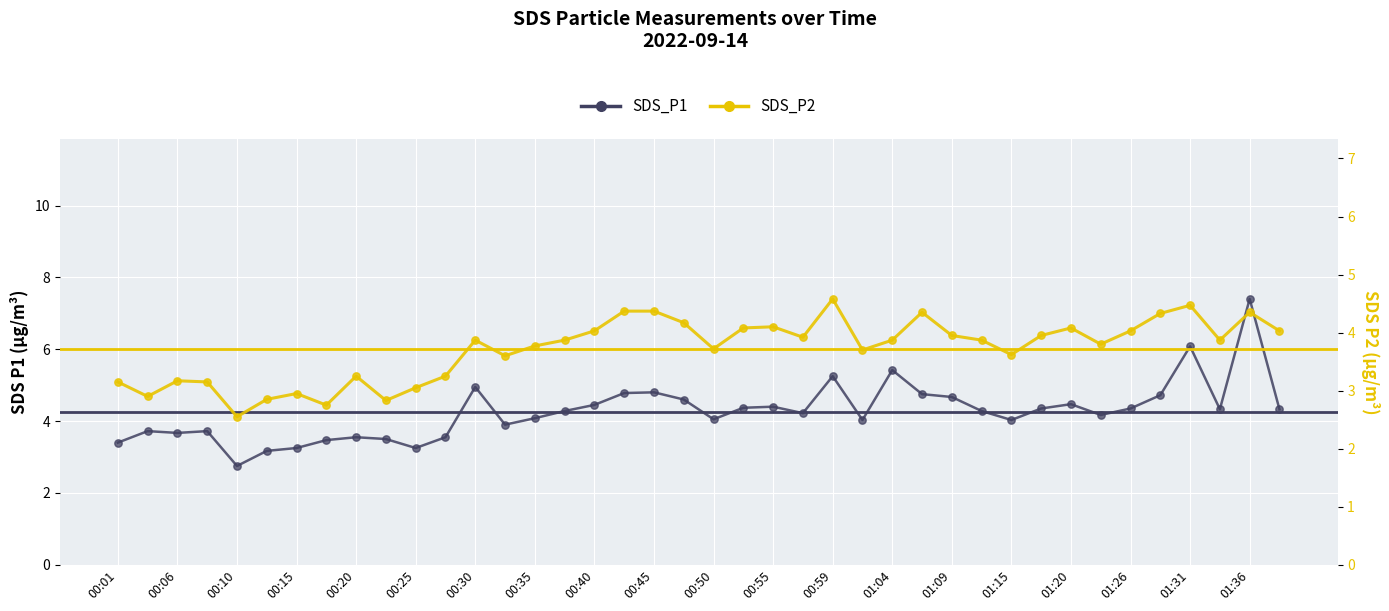

Which series reaches the maximum Y coordinate?

SDS_P1